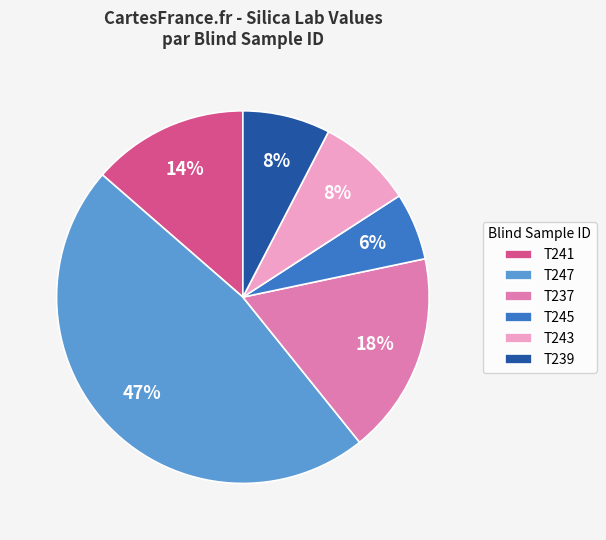

True or false: T237 accounts for 18% of the total.

True